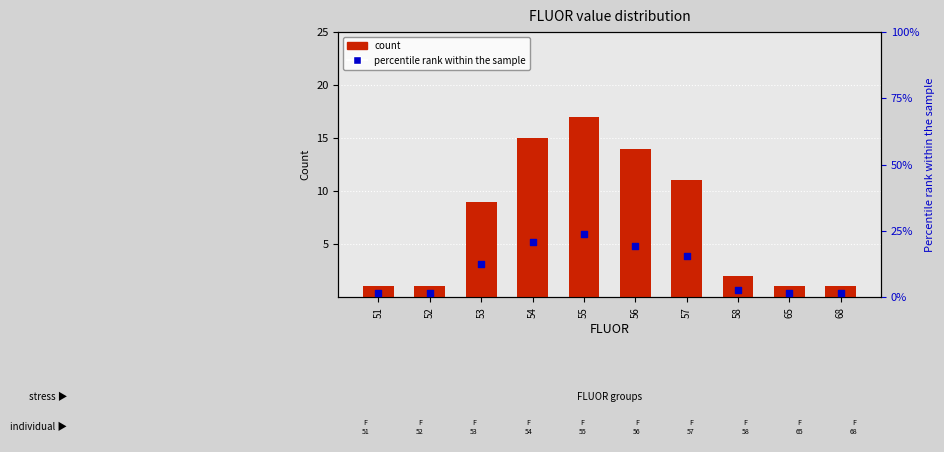

Which series has the largest total across all categories?

percentile rank within the sample